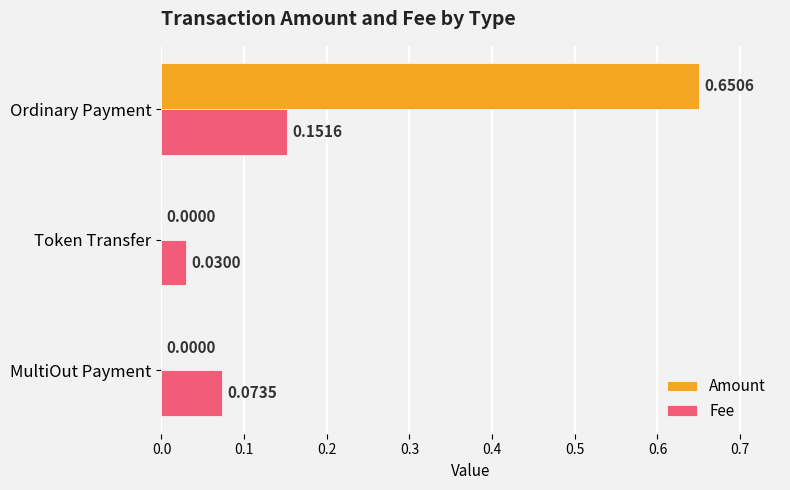

Which series changed the most between Token Transfer and Ordinary Payment?

Amount